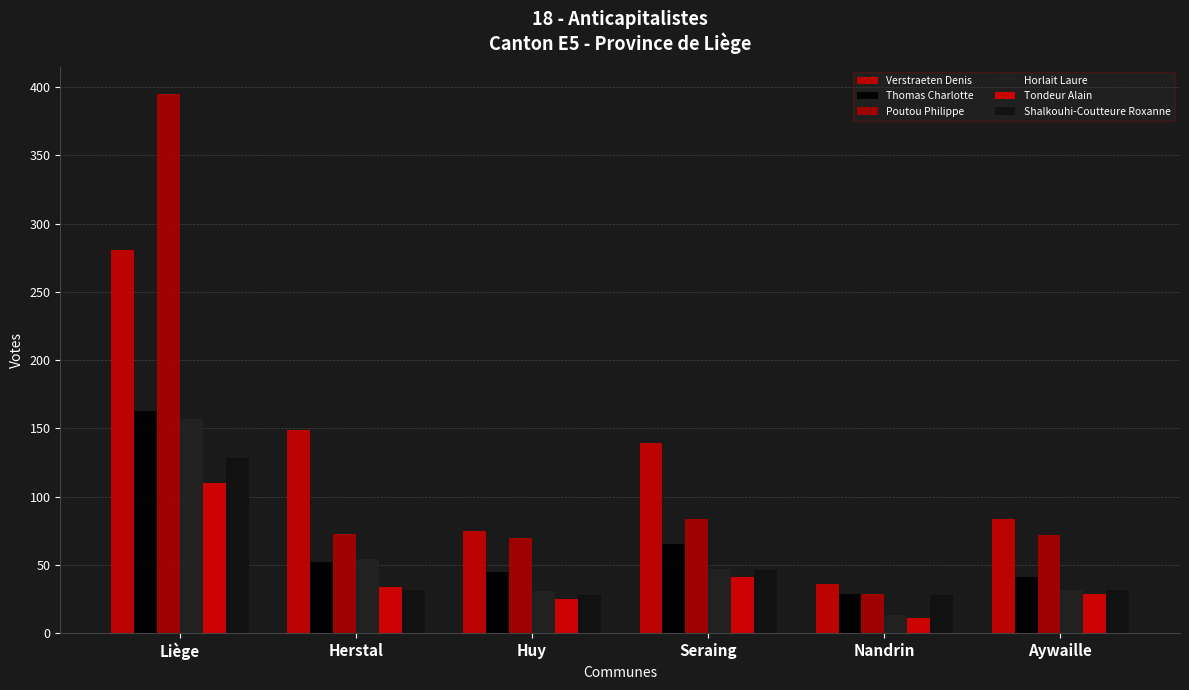

What is the difference between the second highest and minimum values in the Poutou Philippe series?

55